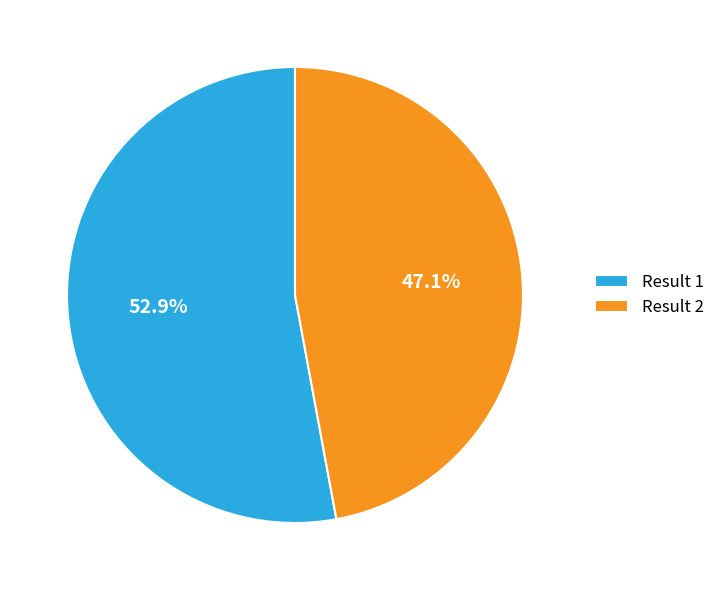

What percentage do Result 2 and Result 1 together represent?

100.0%